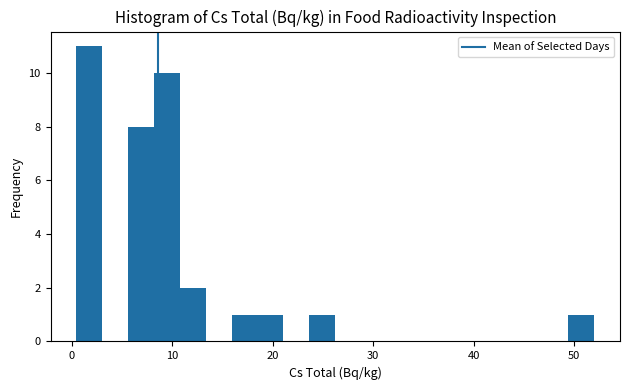

Read against the x-axis, roughly where is the centre of the tallest bar?

2